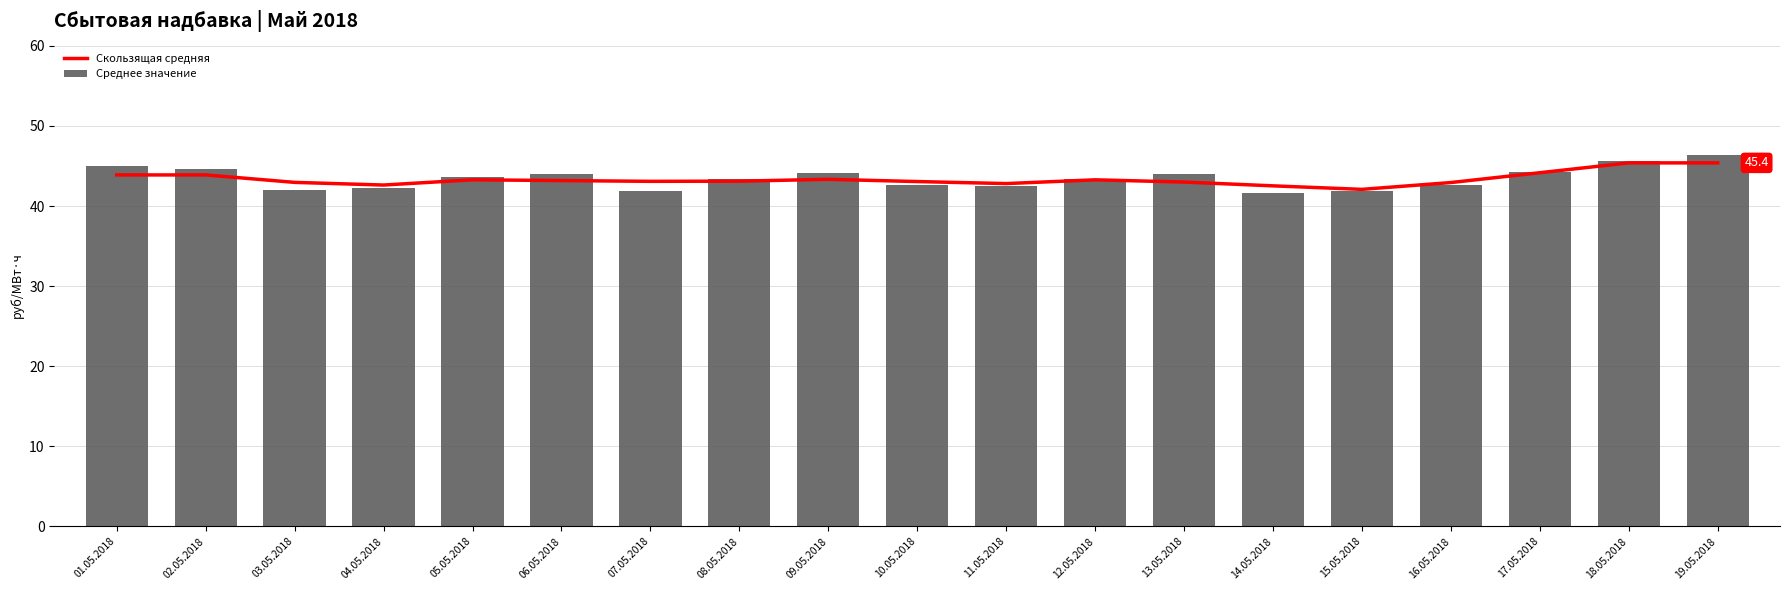

Which category has the lowest value in the Скользящая средняя series?

15.05.2018